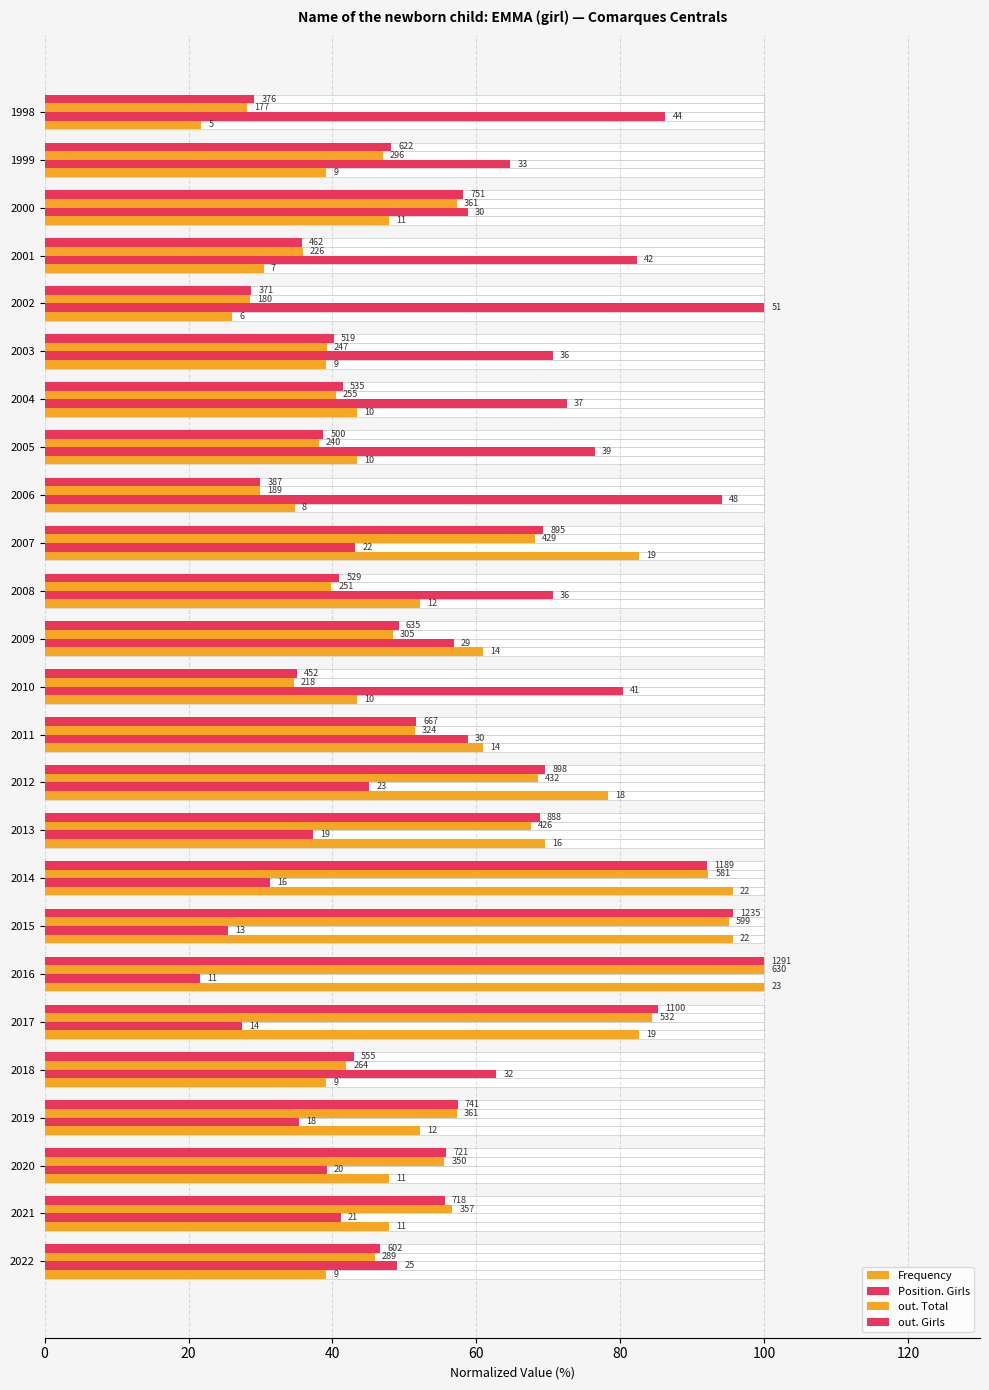

What is the maximum value for out. Girls?

100.0